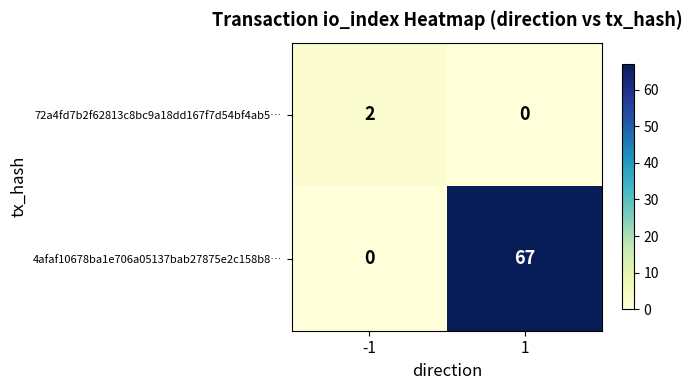

What is the sum of all 4afaf10678ba1e706a05137bab27875e2c158b8… values?

67